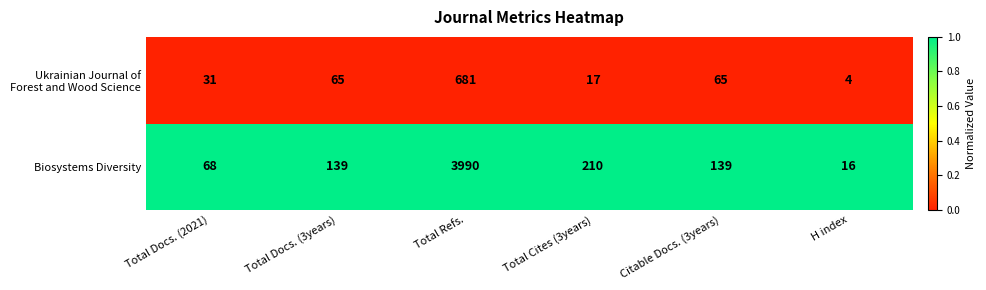

True or false: Biosystems Diversity has a value of 65 at Citable Docs. (3years).

False